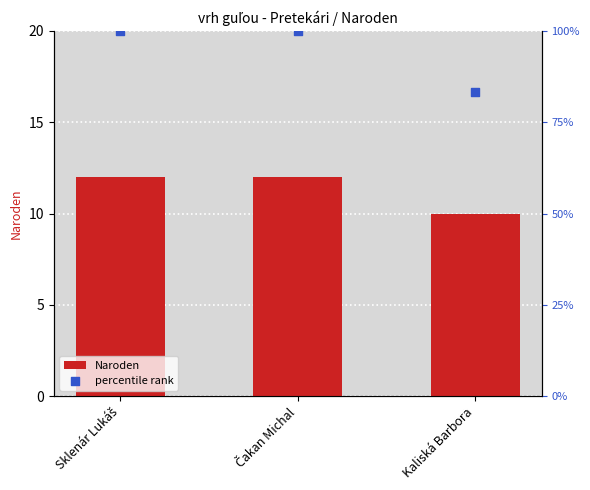

What is the total value across all series at Kaliská Barbora?

93.3